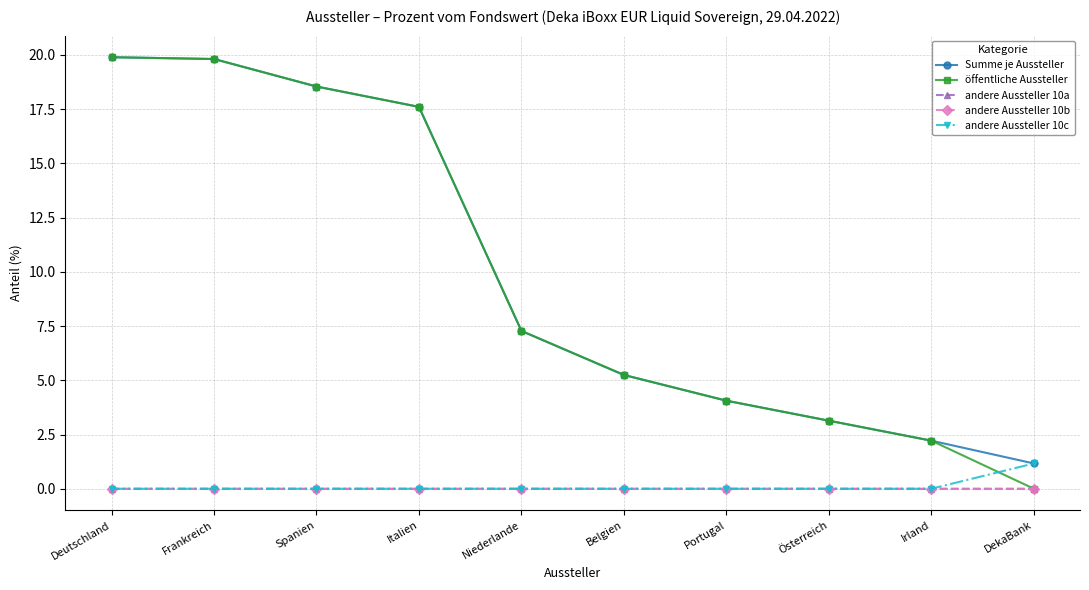

At how many categories does at least one series exceed 8?

4